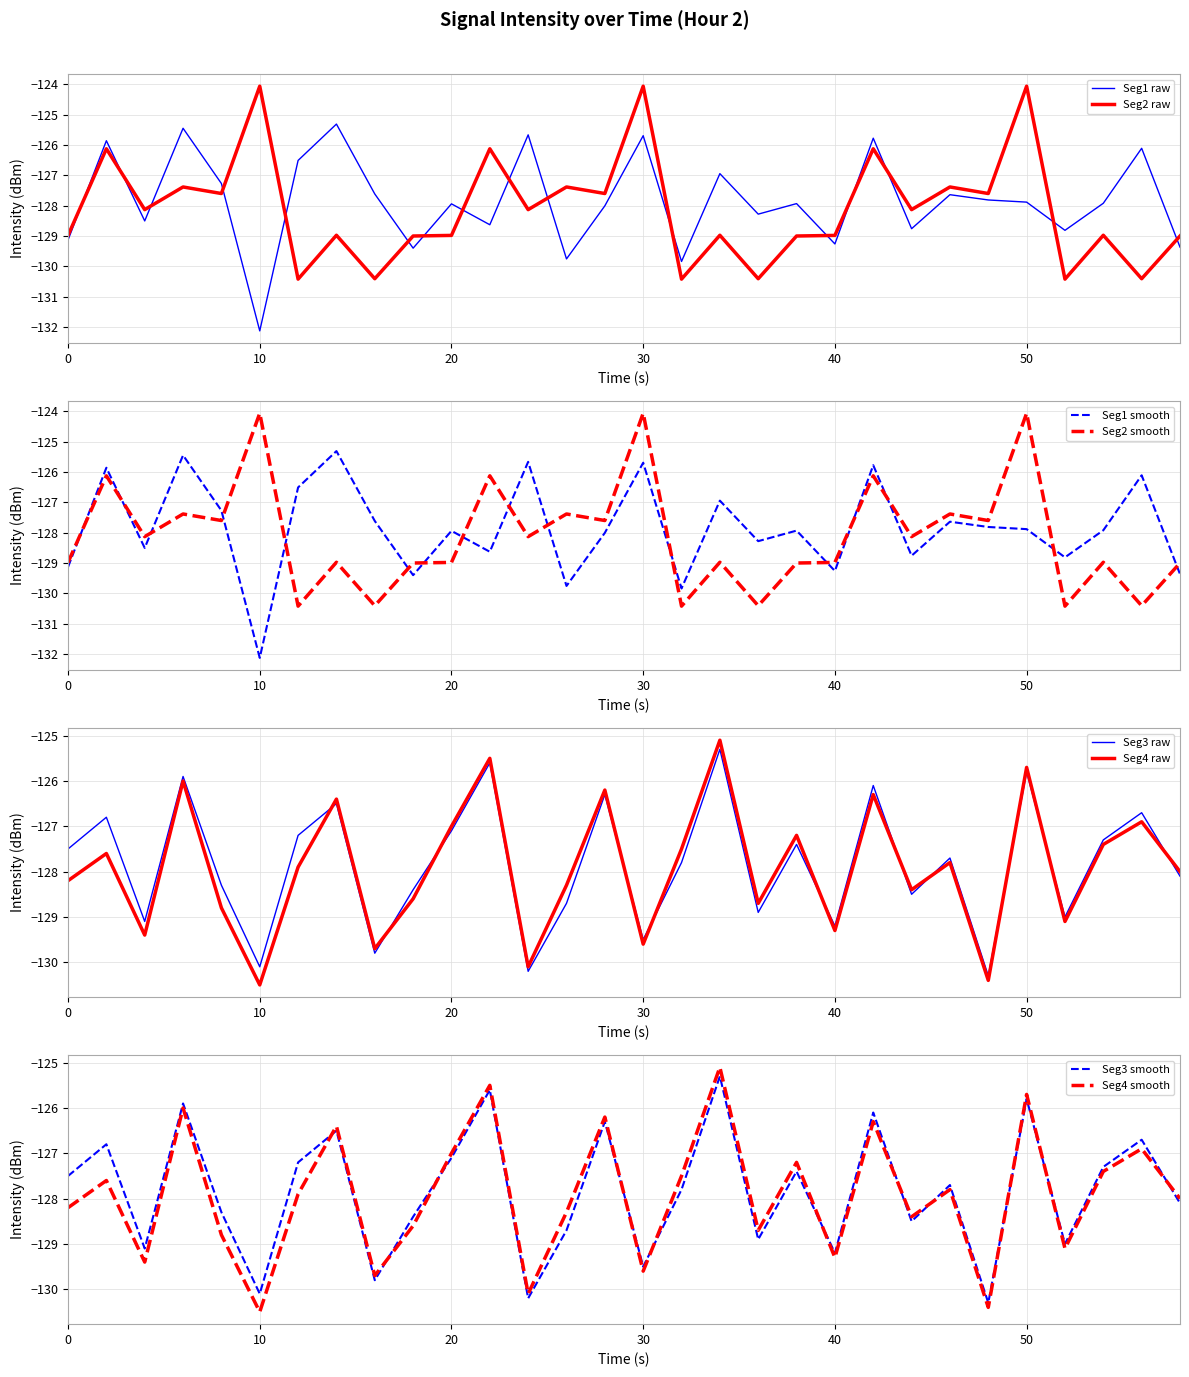

The value of Seg2 raw at 30 is -124.1. True or false?

True